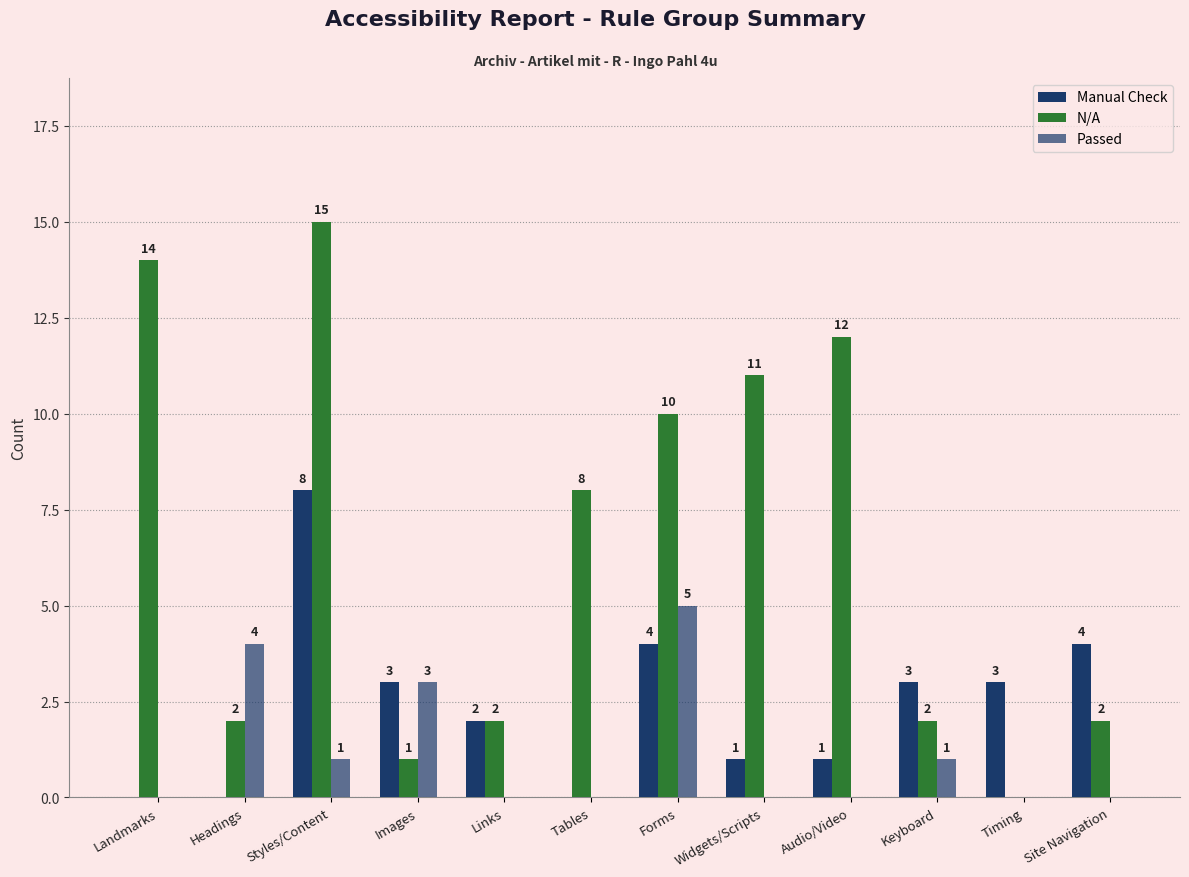

What is the label of the 6th bar from the left?

Tables